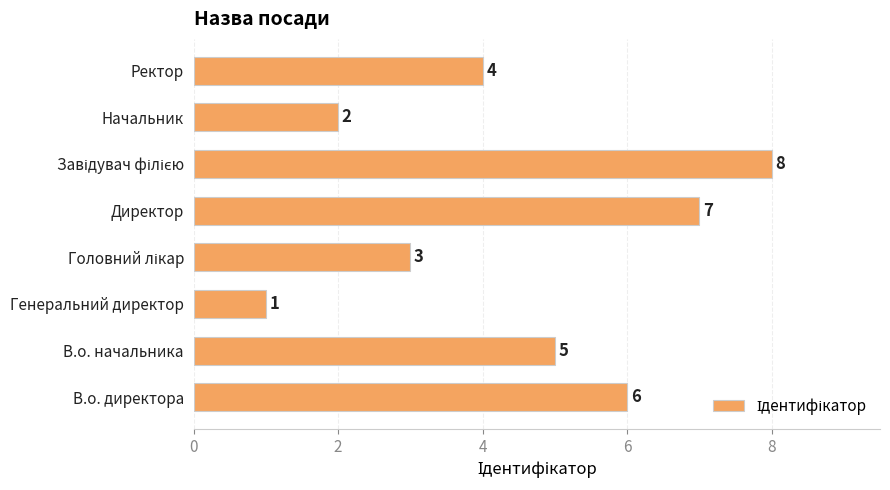

What is the difference between the maximum and minimum values?

7